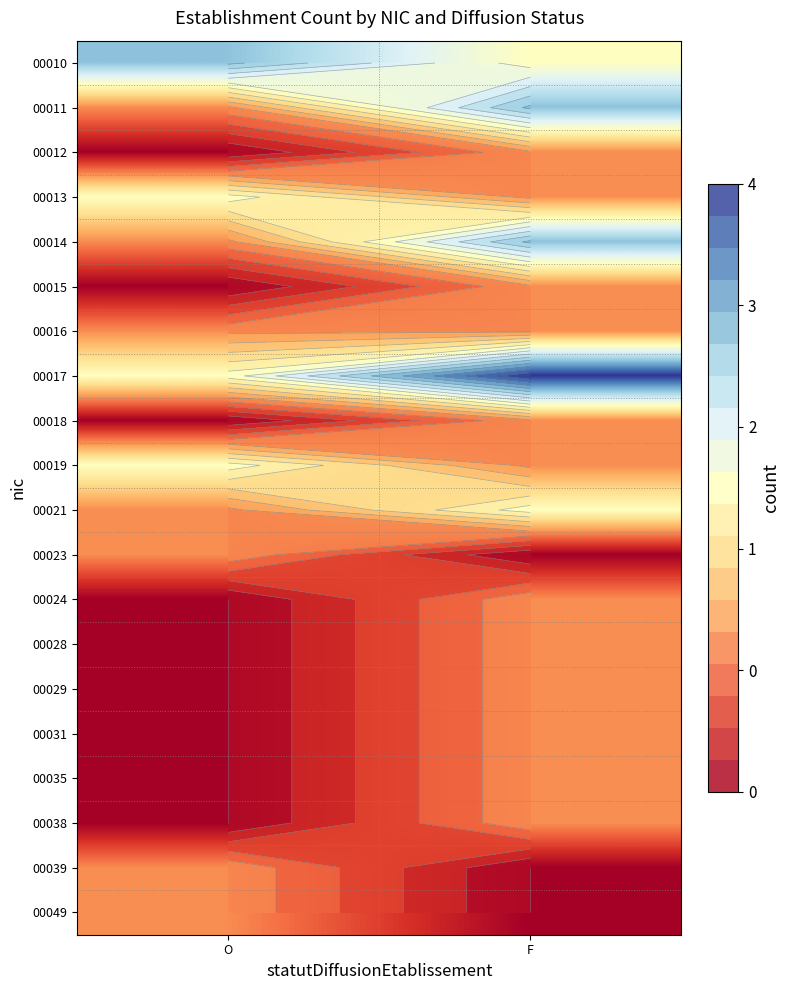

What is the maximum value shown in the chart?

4